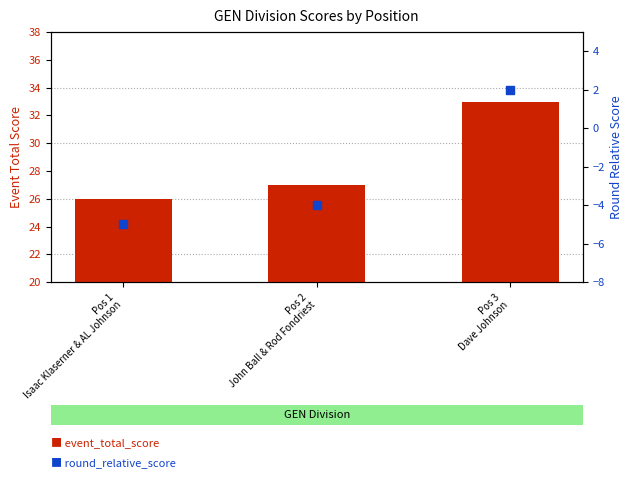

Which series has the widest spread of Y values?

event_total_score